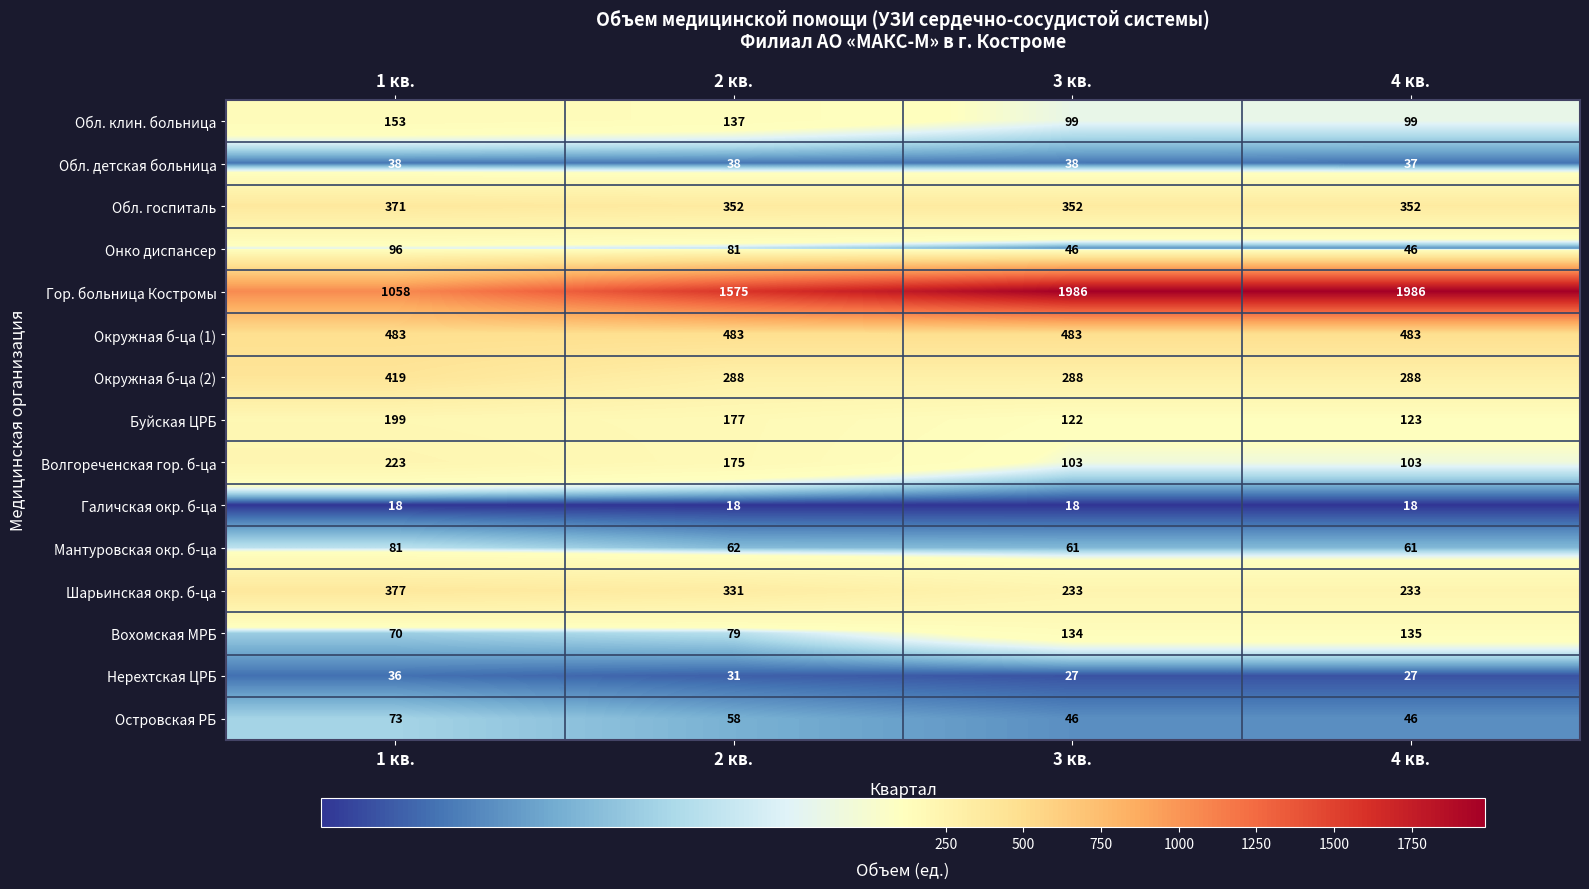

What is the difference between the Волгореченская гор. б-ца values at 4 кв. and 2 кв.?

72